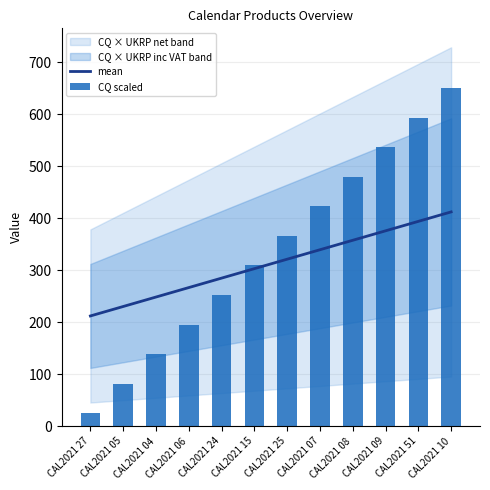

The CQ scaled series shows 650.0 at CAL2021 10. True or false?

True